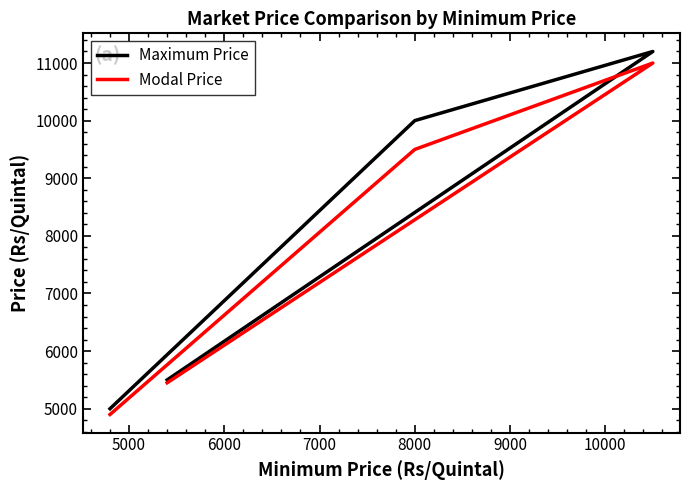

True or false: Maximum Price and Modal Price cross at least once.

False